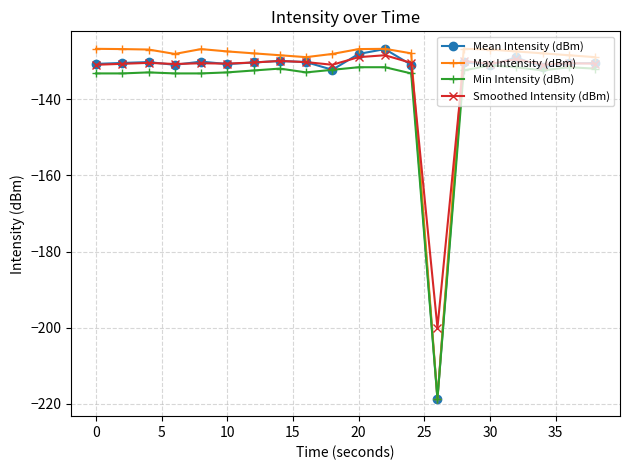

What is the value of the Min Intensity (dBm) point at the 7th from the left?

-132.5